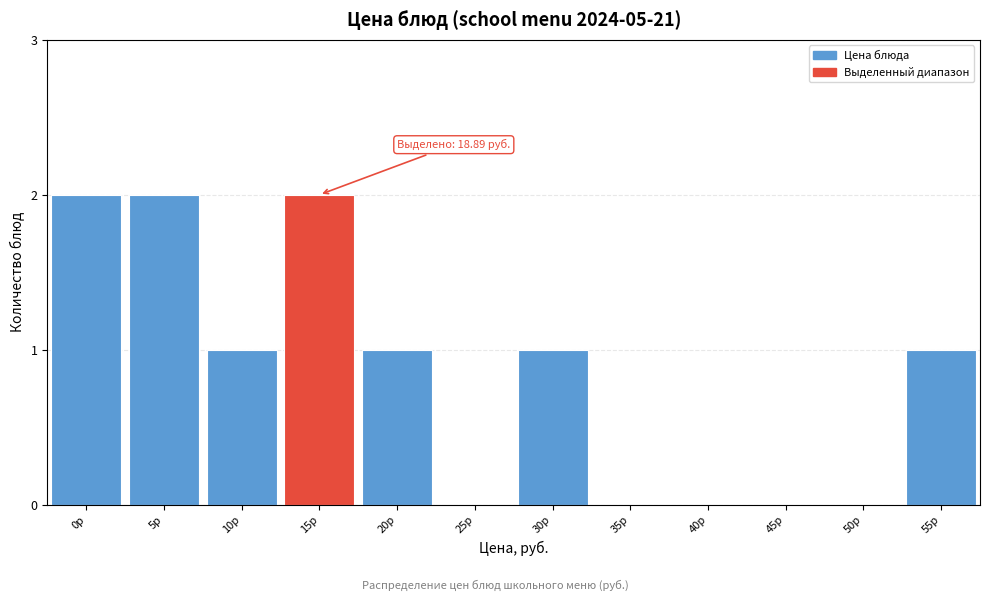

Reading right to left, what are all the values shown in this chart?

55р=1	50р=0	45р=0	40р=0	35р=0	30р=1	25р=0	20р=1	15р=2	10р=1	5р=2	0р=2